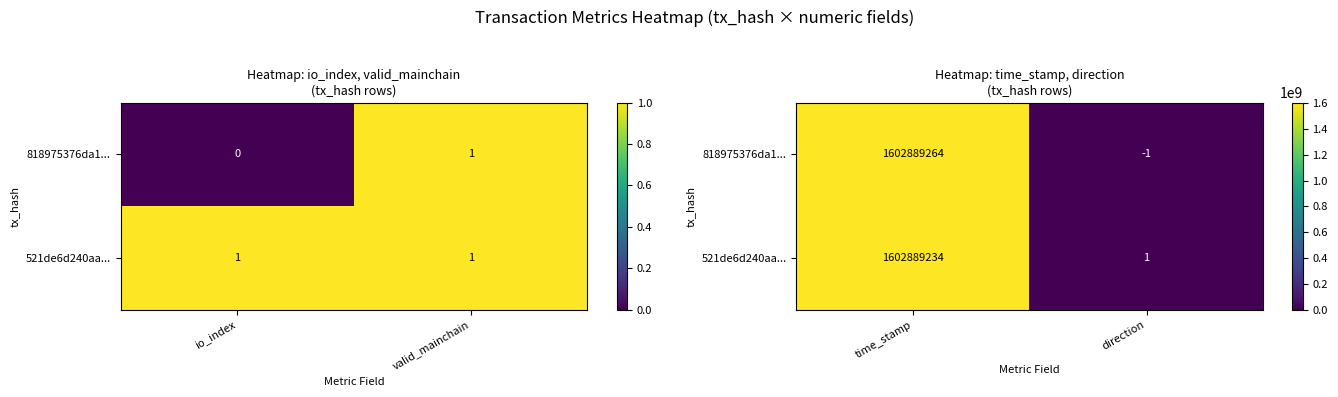

Which series has the widest spread of values?

818975376da1...